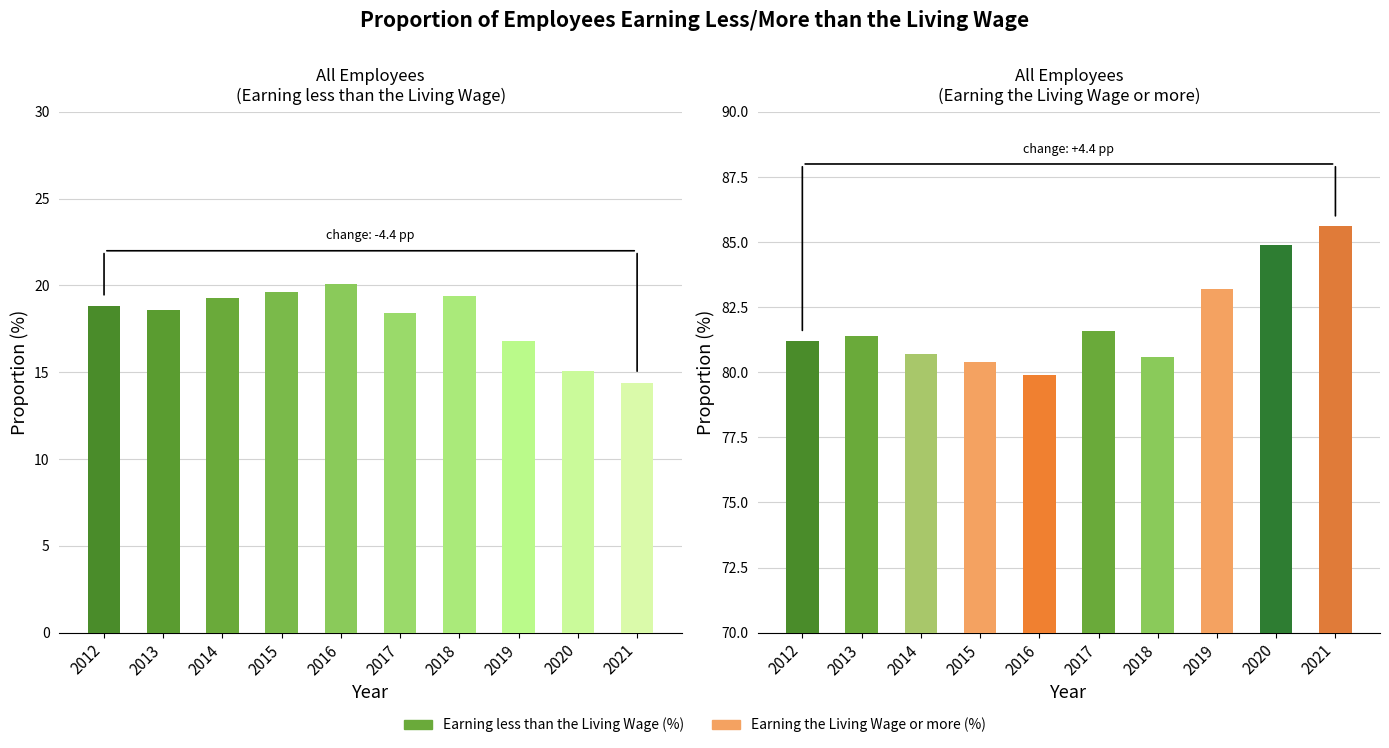

The value of Earning the Living Wage or more (%) at 2015 is 108.2. True or false?

False